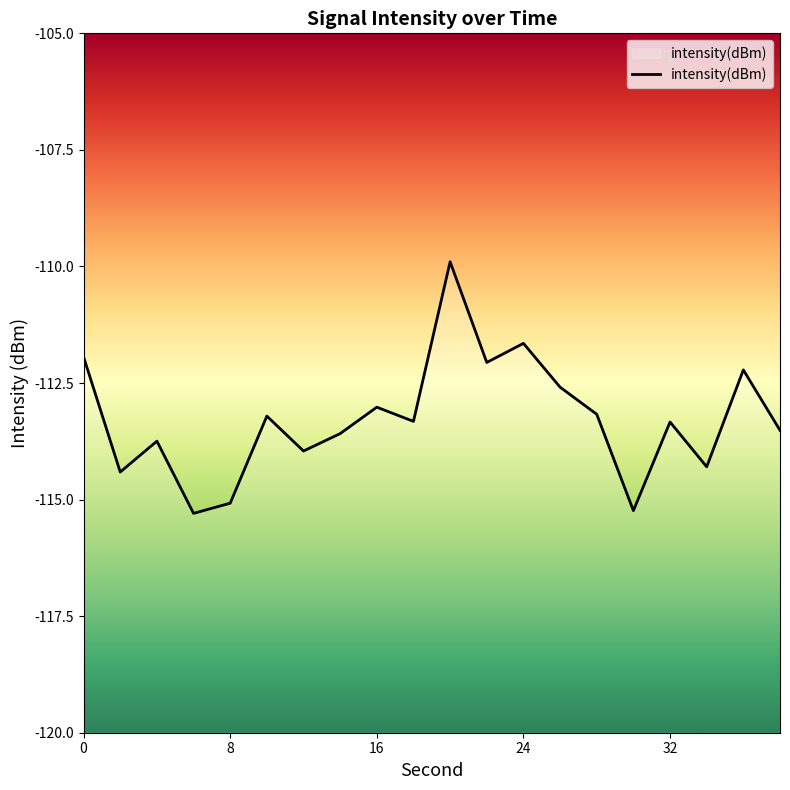

The chart shows a value of -111.9 at 0. True or false?

True